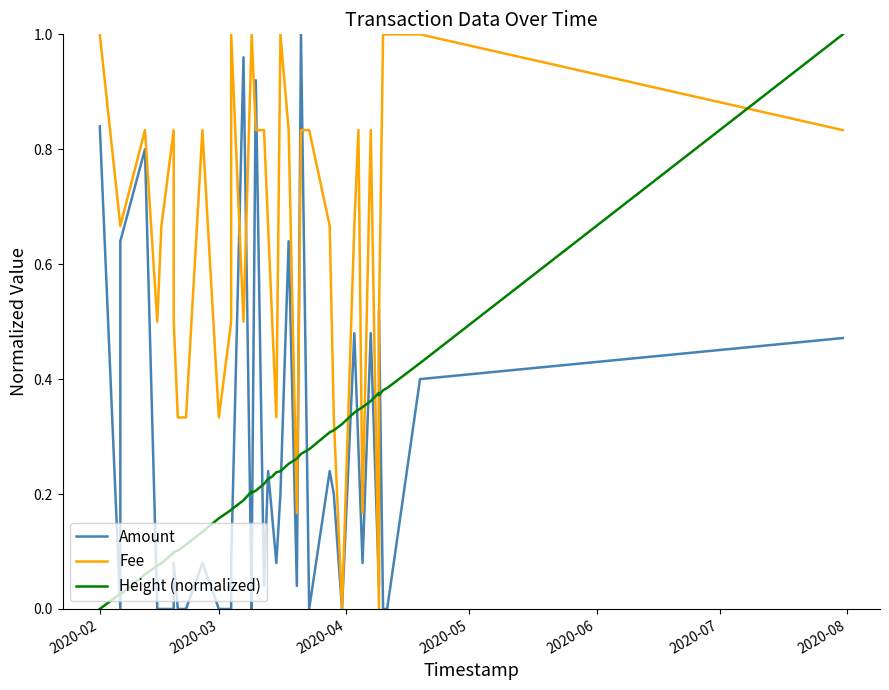

Is the value of Height (normalized) at 2020-06 greater than the value of Amount at 34?

Yes